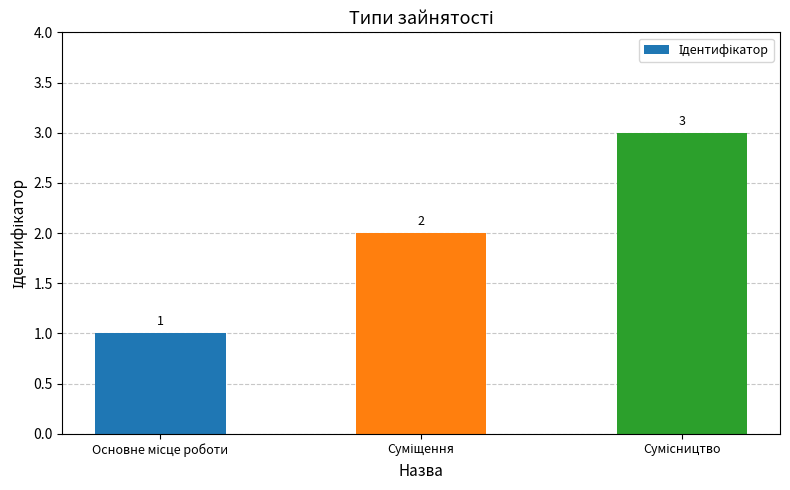

What is the average value?

2